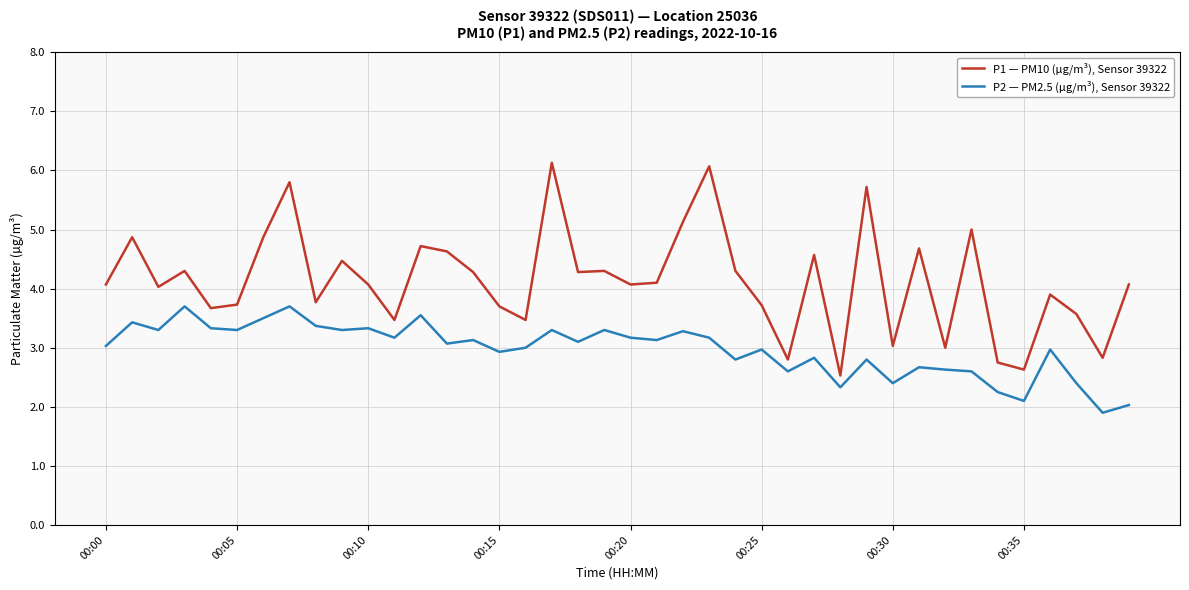

How many lines are shown in the chart?

2